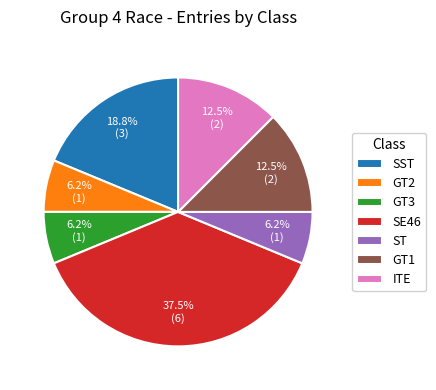

Count the number of slices in the pie.

7